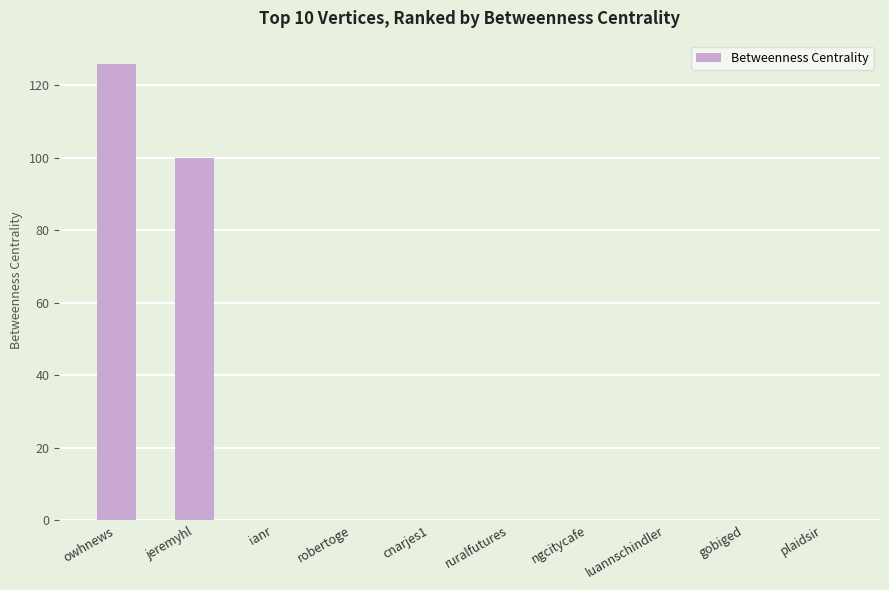

How many categories are shown in the chart?

10